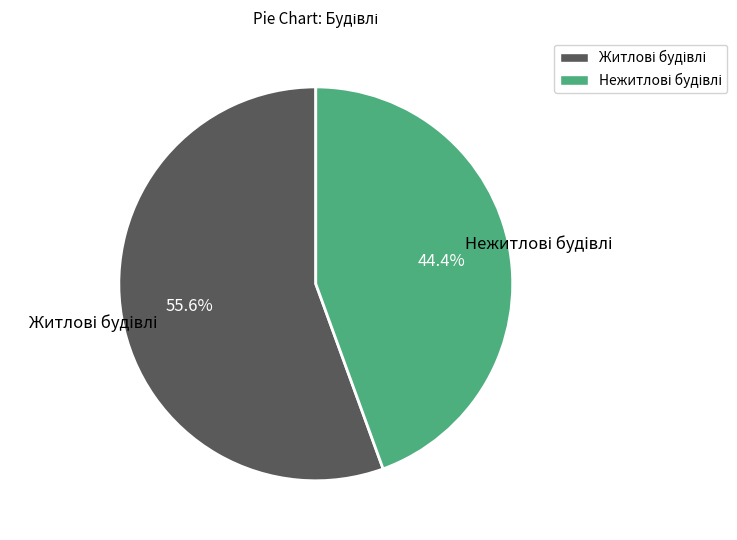

Does any single category account for the majority?

Yes